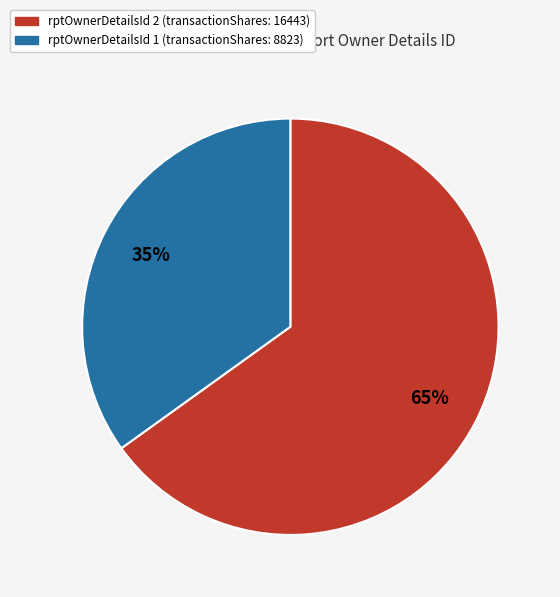

Which has a higher value, rptOwnerDetailsId 1 (transactionShares: 8823) or rptOwnerDetailsId 2 (transactionShares: 16443)?

rptOwnerDetailsId 2 (transactionShares: 16443)